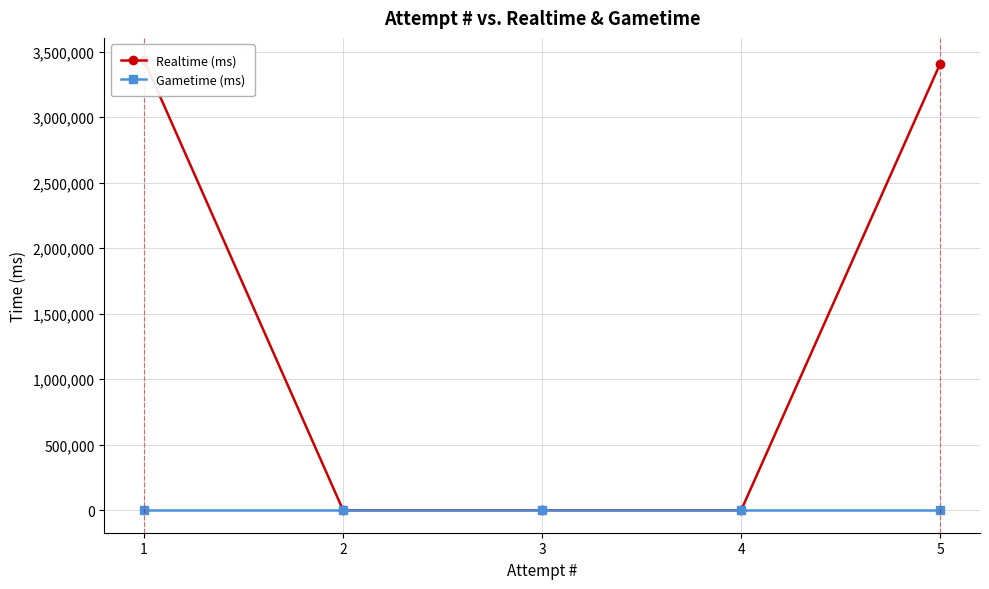

Is it true that Realtime (ms) equals 0 at 4?

True